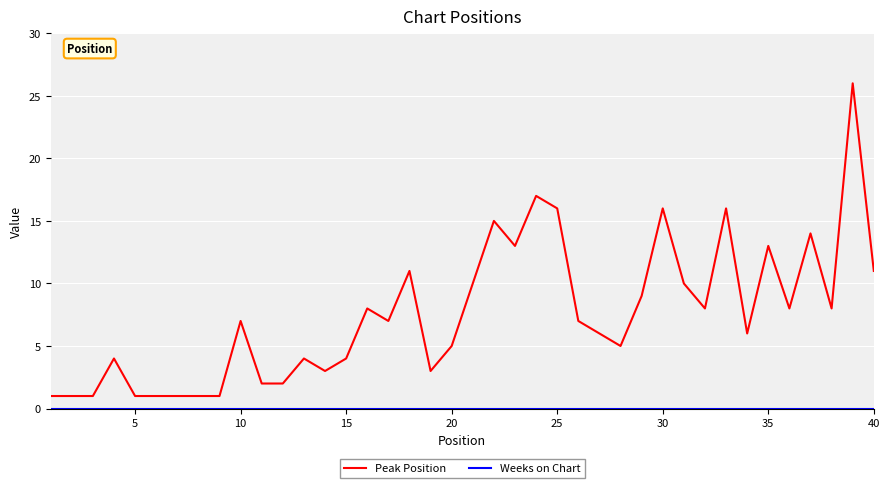

How many distinct data groups are displayed?

2